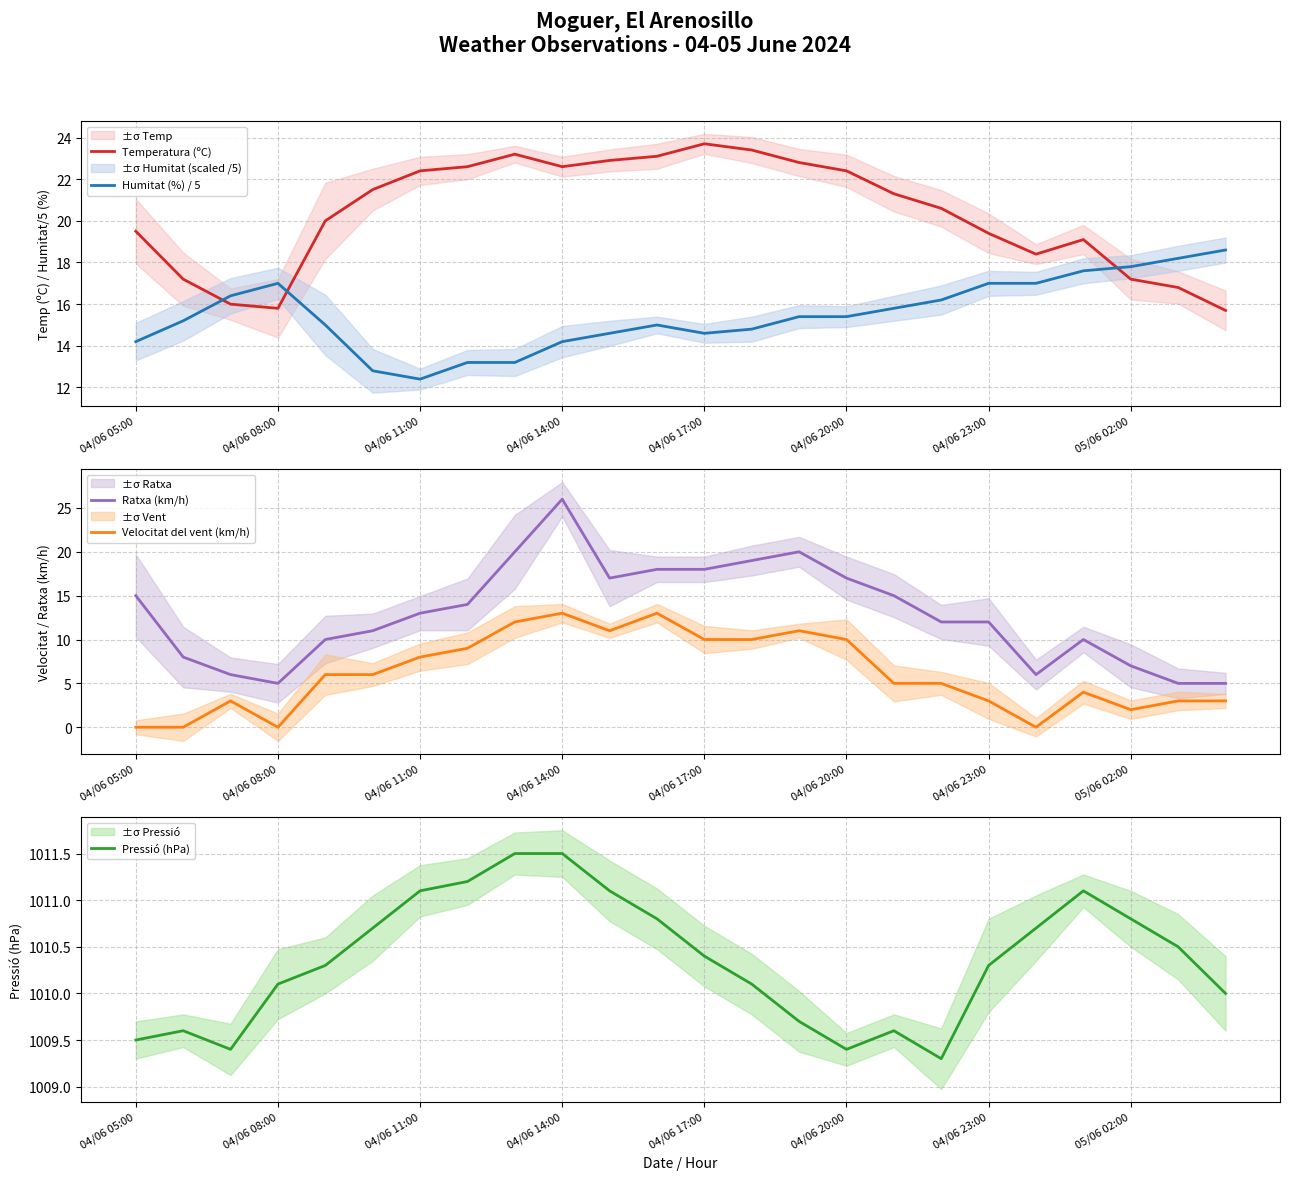

Reading left to right, what are all the values shown in this chart?

Temperatura (ºC): 19.5	17.2	16.0	15.8	20.0	21.5	22.4	22.6	23.2	22.6	22.9	23.1	23.7	23.4	22.8	22.4	21.3	20.6	19.4	18.4	19.1	17.2	16.8	15.7
Humitat (%) / 5: 14.2	15.2	16.4	17.0	15.0	12.8	12.4	13.2	13.2	14.2	14.6	15.0	14.6	14.8	15.4	15.4	15.8	16.2	17.0	17.0	17.6	17.8	18.2	18.6
Ratxa (km/h): 15.0	8.0	6.0	5.0	10.0	11.0	13.0	14.0	20.0	26.0	17.0	18.0	18.0	19.0	20.0	17.0	15.0	12.0	12.0	6.0	10.0	7.0	5.0	5.0
Velocitat del vent (km/h): 0.0	0.0	3.0	0.0	6.0	6.0	8.0	9.0	12.0	13.0	11.0	13.0	10.0	10.0	11.0	10.0	5.0	5.0	3.0	0.0	4.0	2.0	3.0	3.0
Pressió (hPa): 1009.5	1009.6	1009.4	1010.1	1010.3	1010.7	1011.1	1011.2	1011.5	1011.5	1011.1	1010.8	1010.4	1010.1	1009.7	1009.4	1009.6	1009.3	1010.3	1010.7	1011.1	1010.8	1010.5	1010.0